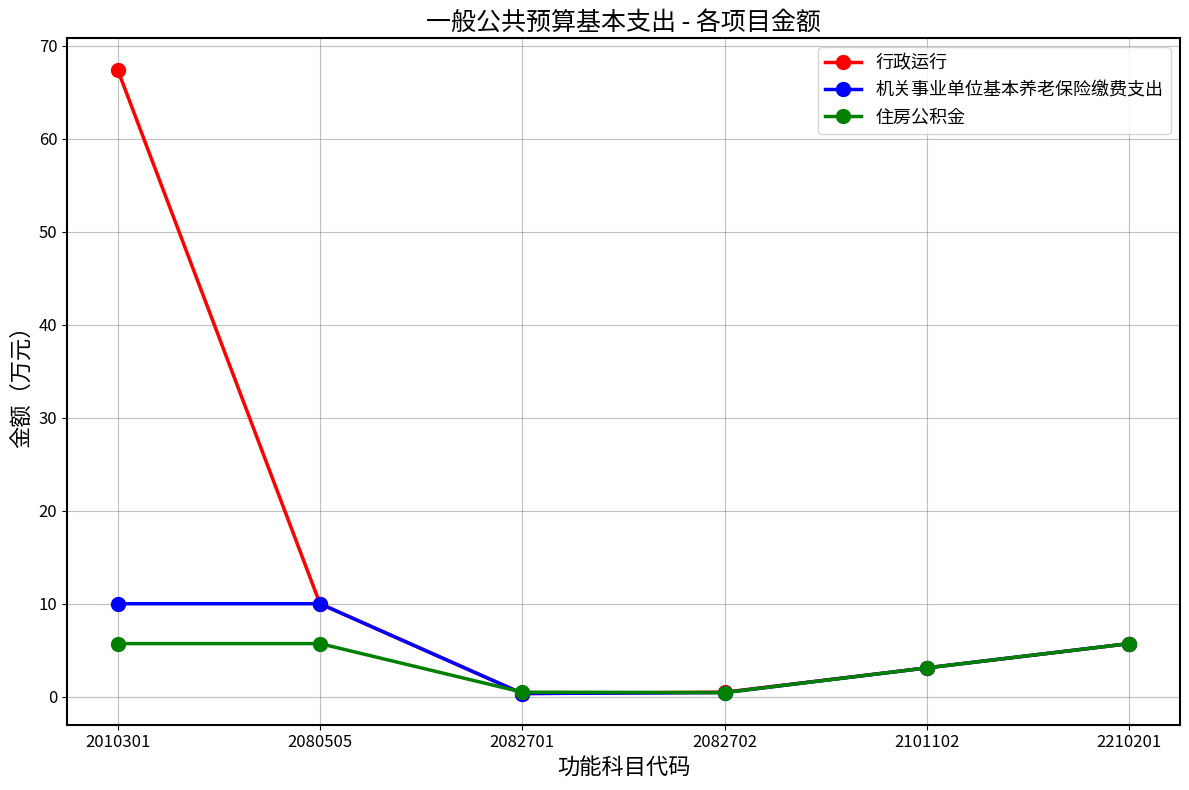

What is the difference between the maximum and minimum values in the 住房公积金 series?

5.3